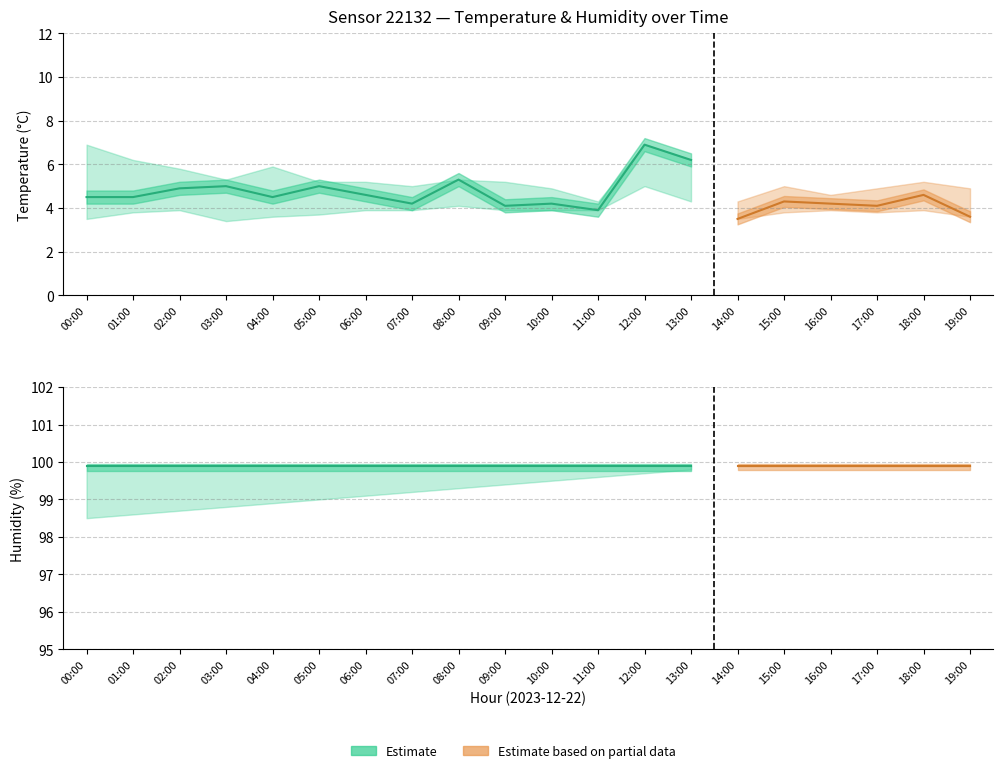

True or false: humidity_lower and temperature_lower cross at least once.

False